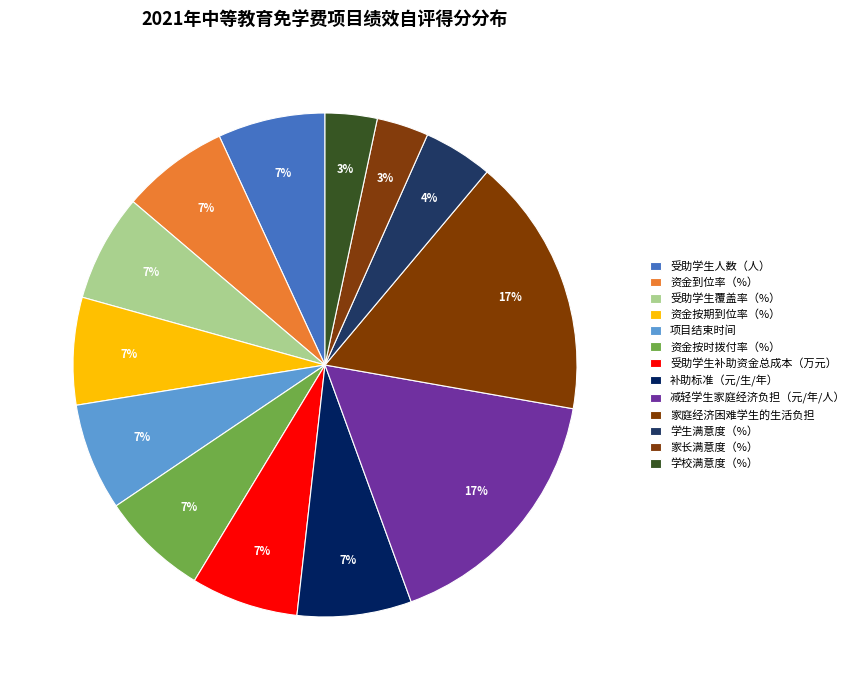

Which slice is the largest?

减轻学生家庭经济负担（元/年/人）